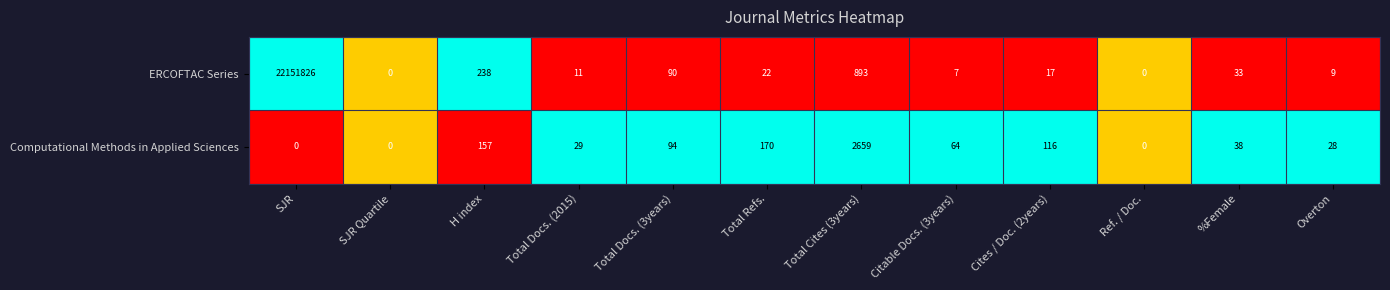

List the series in order of their peak value, highest first.

ERCOFTAC Series, Computational Methods in Applied Sciences